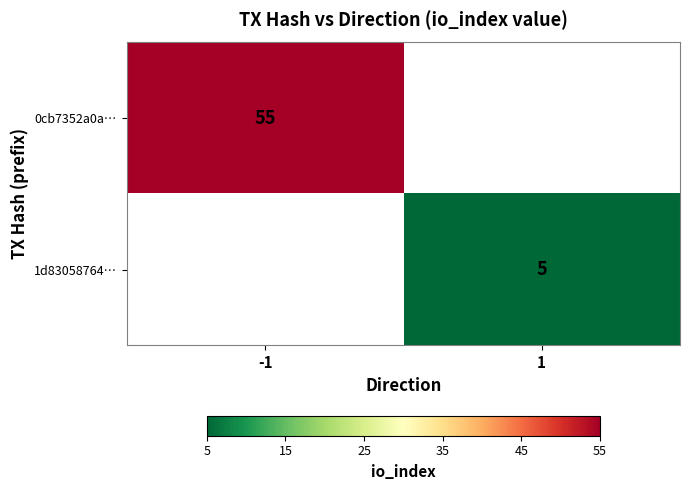

Is the value of 0cb7352a0a… at -1 greater than the value of 1d83058764… at 1?

Yes